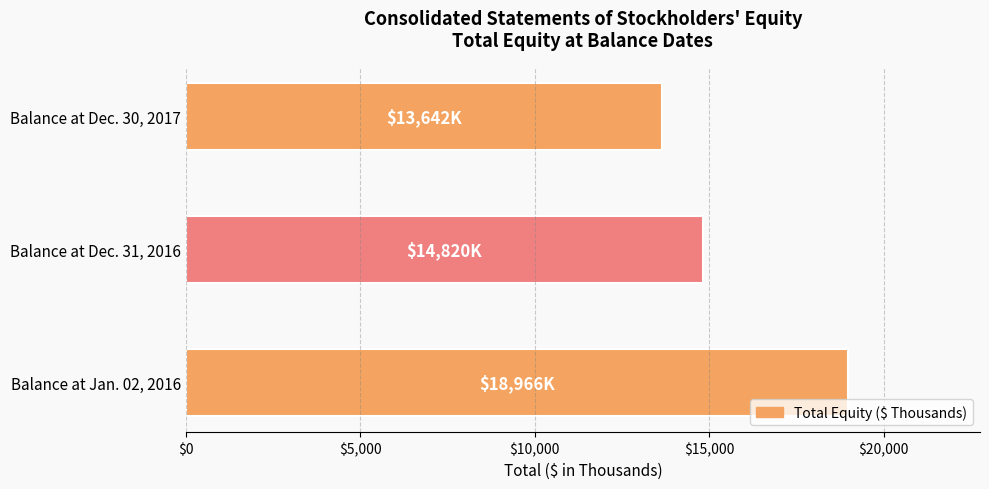

Does the chart contain stacked bars?

No